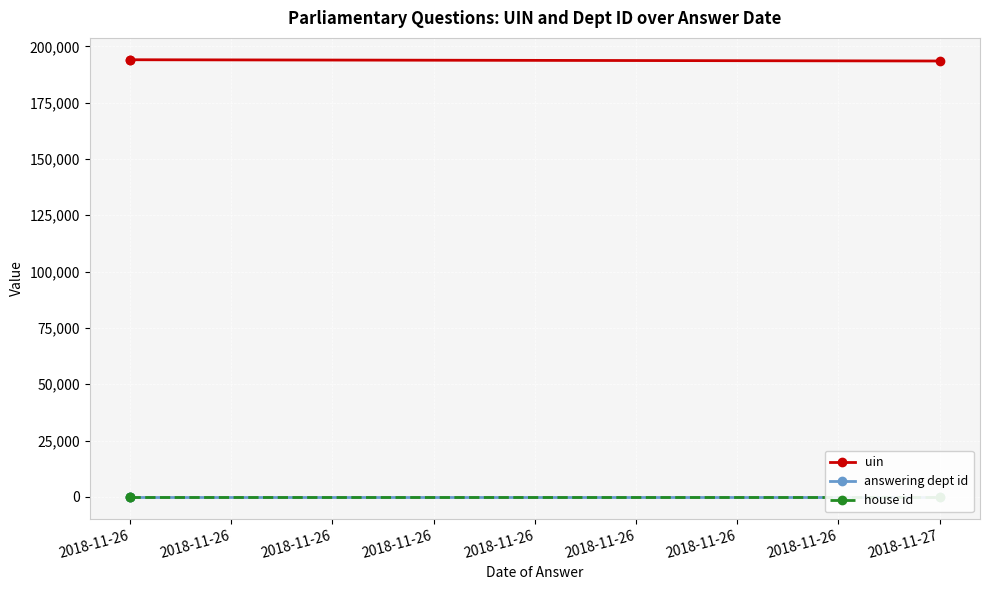

What is the approximate value of answering dept id at 2018-11-27?

88